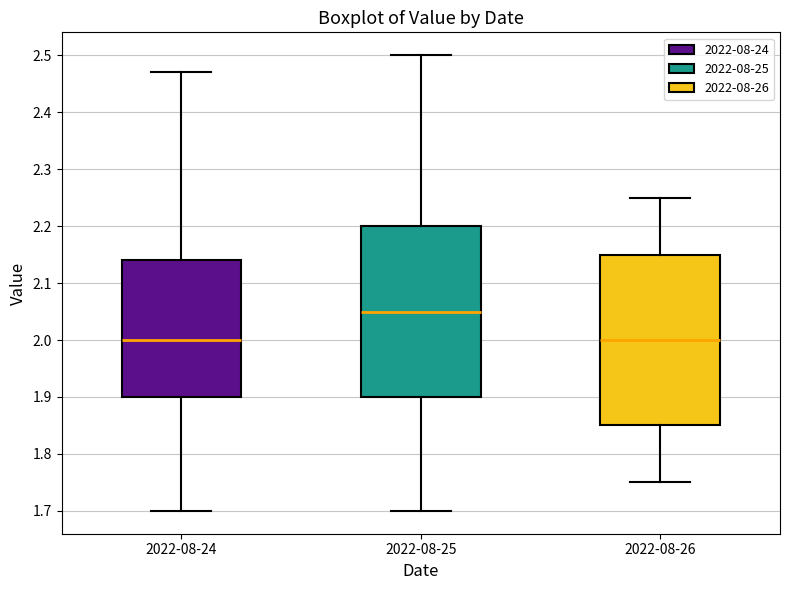

Which box's median line is the highest?

2022-08-25